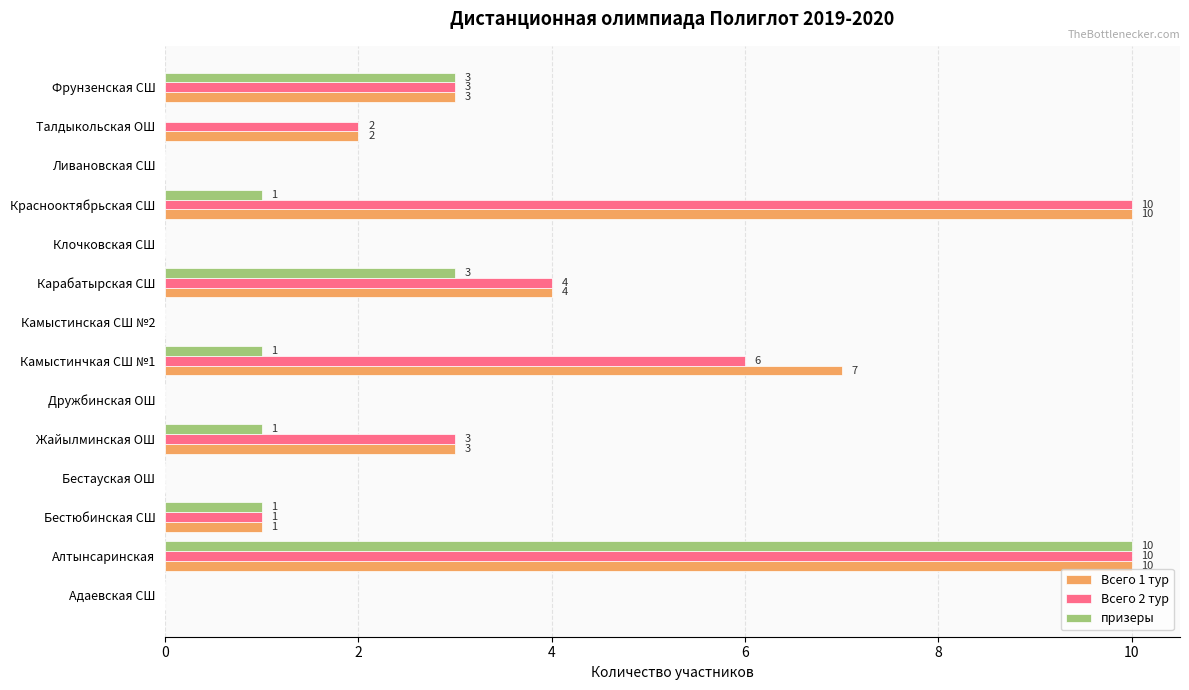

True or false: призеры has a value of 0 at Дружбинская ОШ.

True